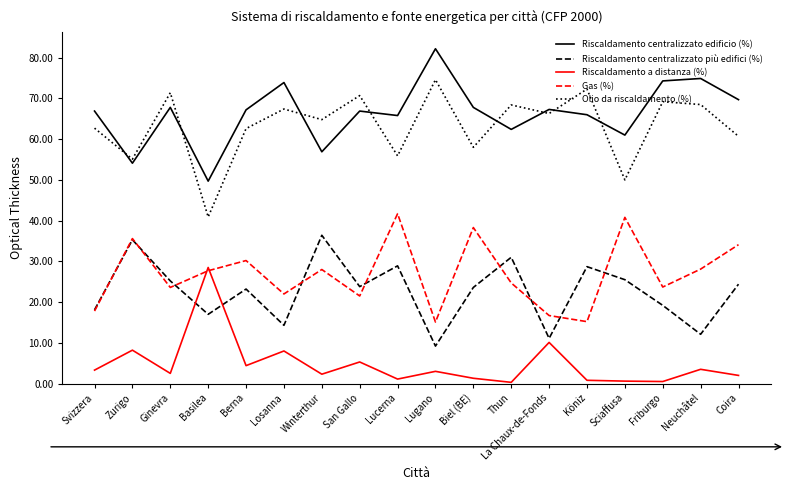

The value of Olio da riscaldamento (%) at Thun is 38.1. True or false?

False